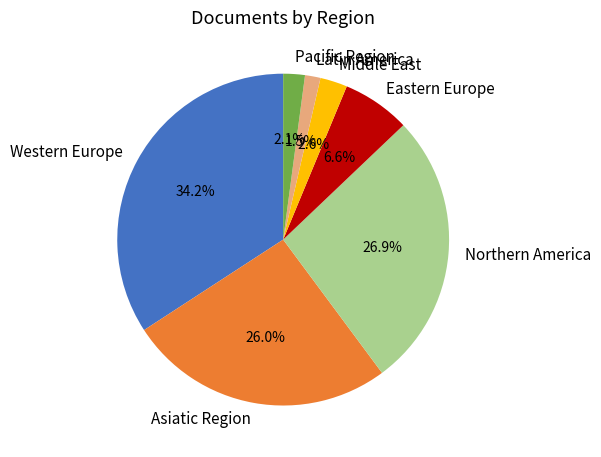

What is the ratio of the value at Eastern Europe to the value at Latin America?

4.4